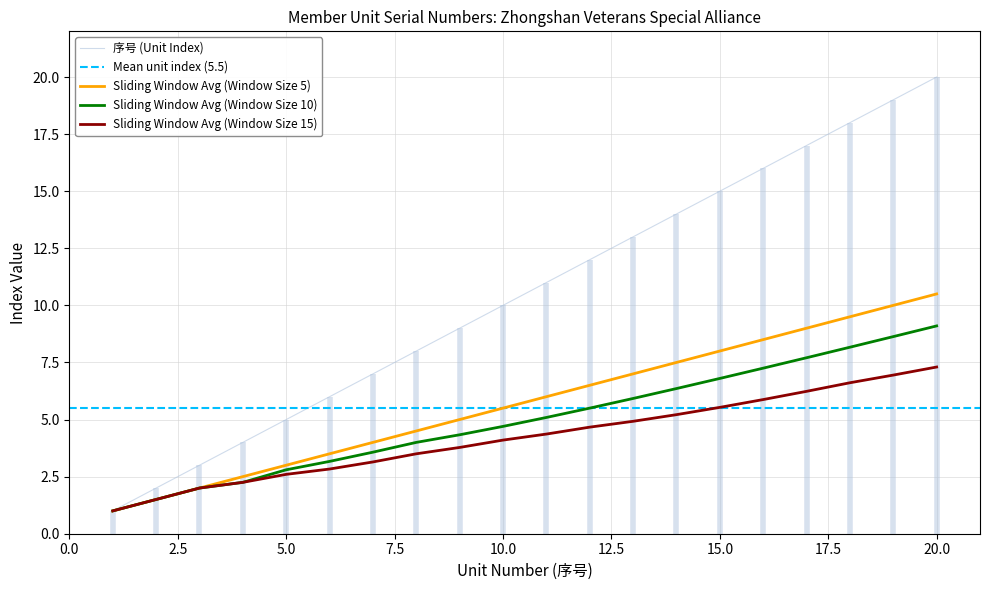

What is the minimum value for Sliding Window Avg (Window Size 5)?

1.0